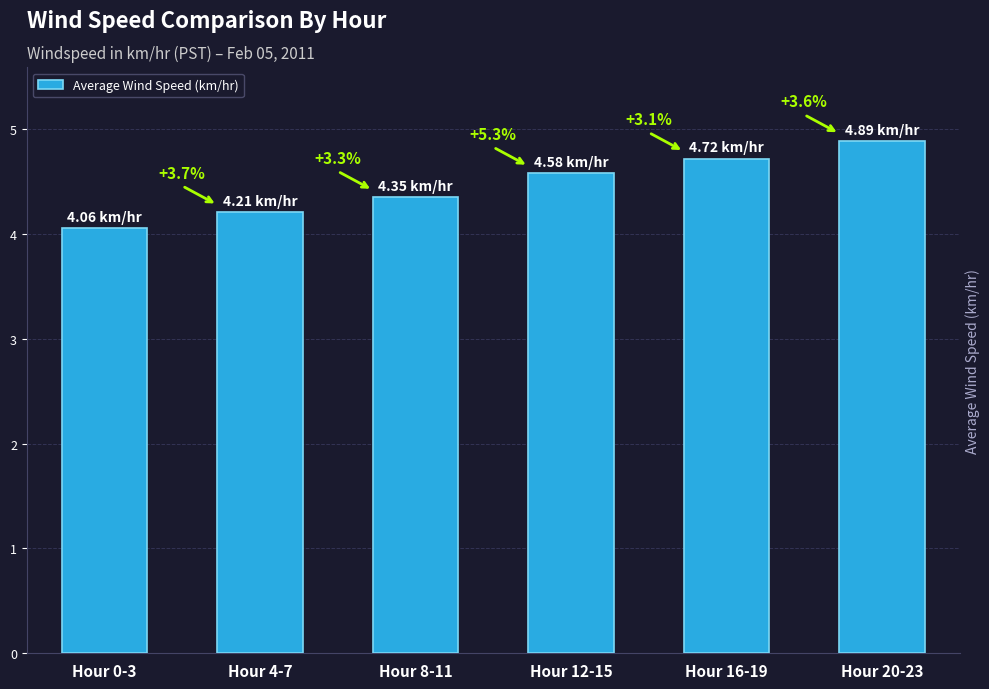

Are the bars horizontal?

No